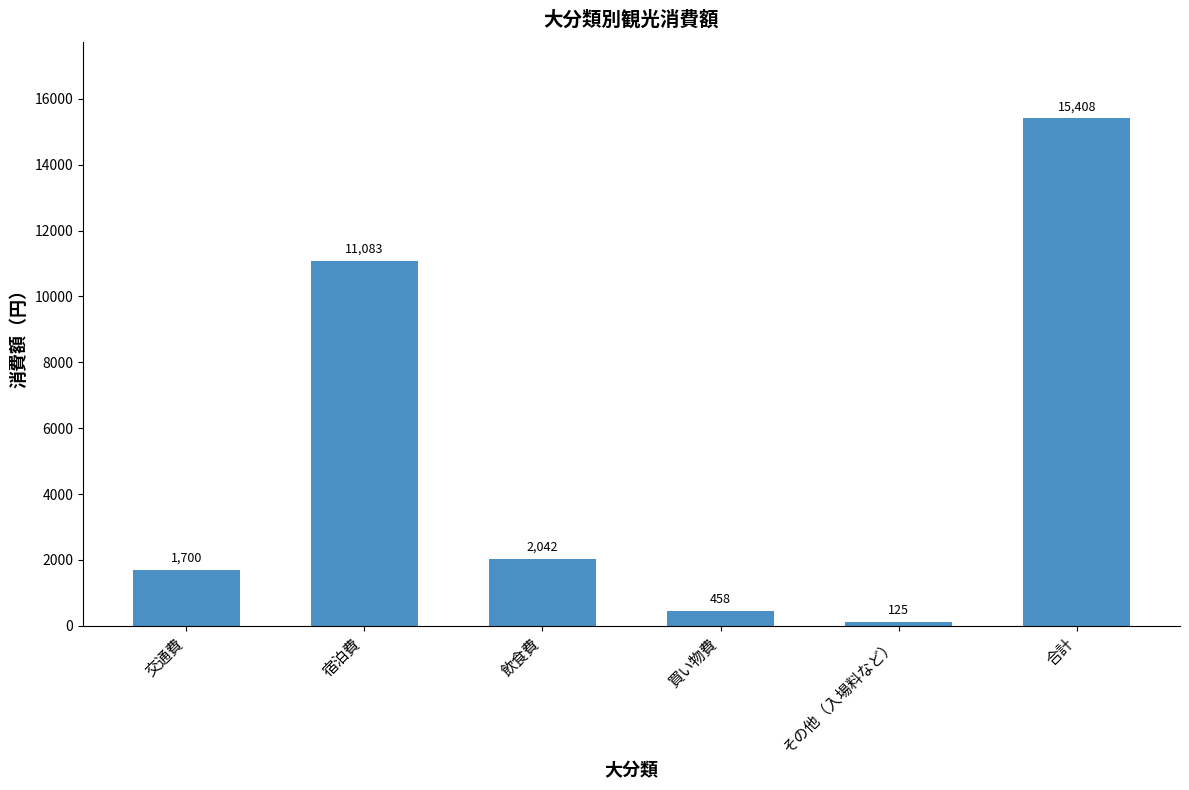

What is the label of the 2nd bar from the right?

その他（入場料など）